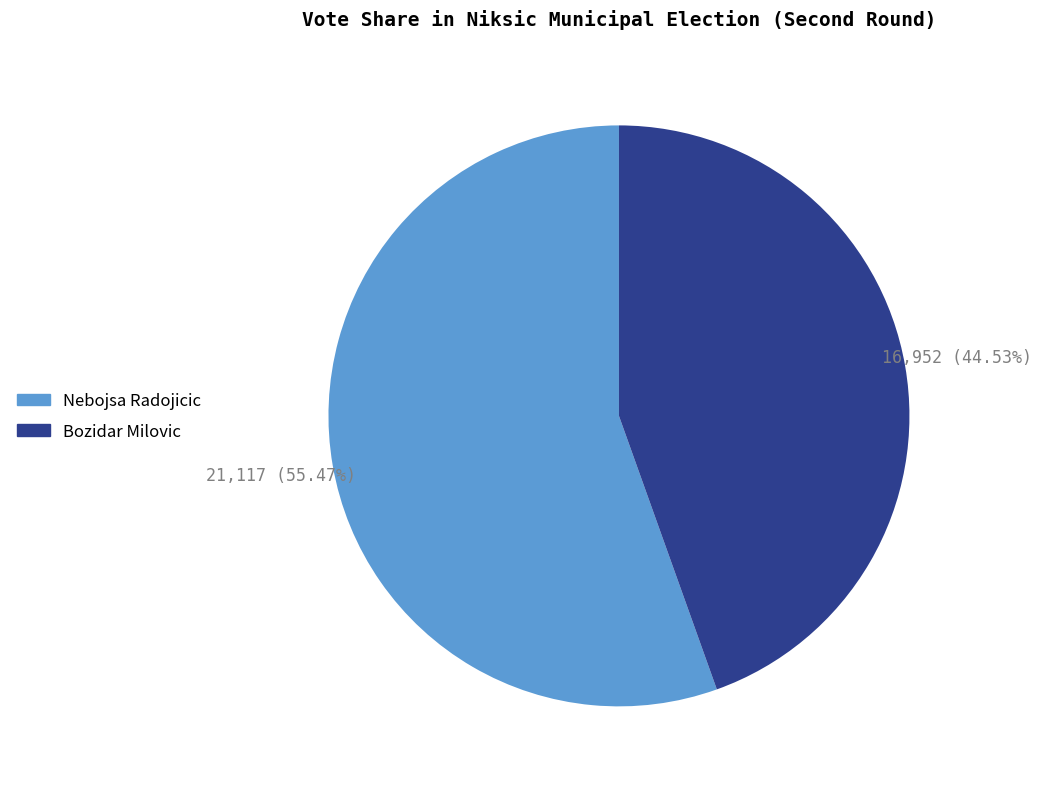

What portion of the pie excludes Bozidar Milovic?

55.5%